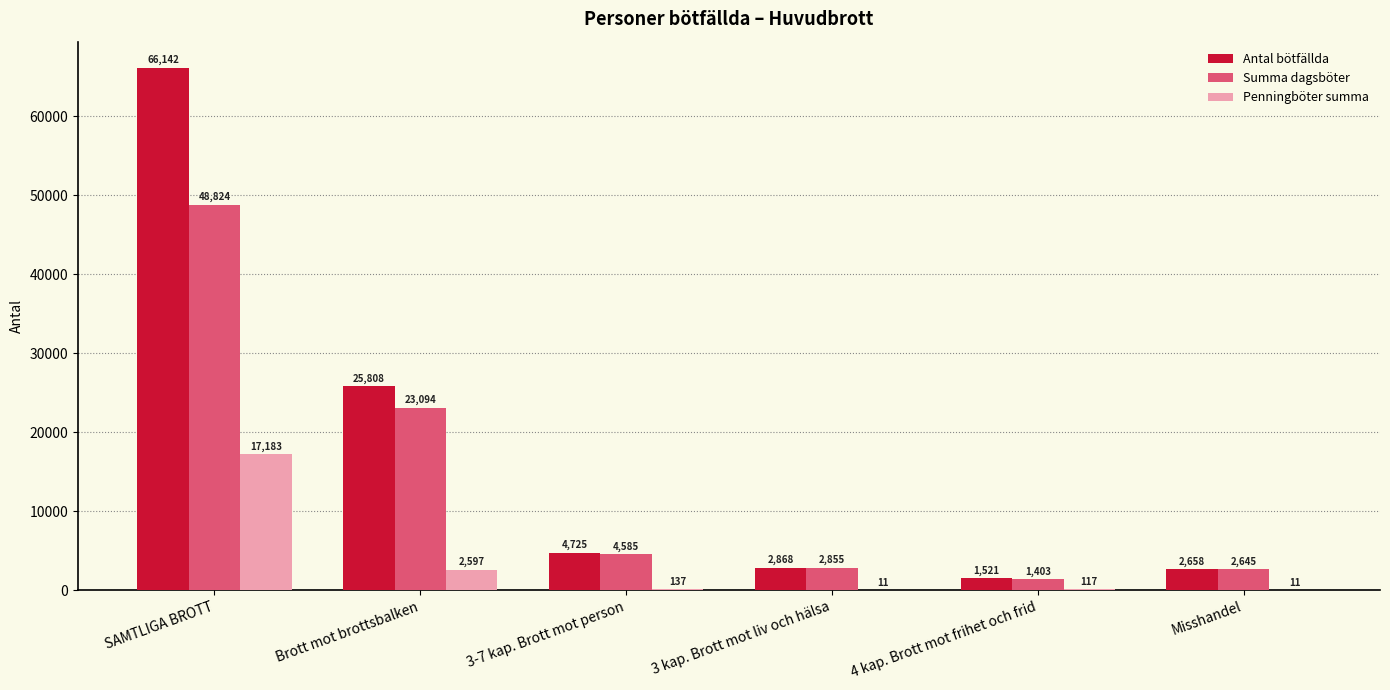

At which label is Summa dagsböter closest to 25113?

Brott mot brottsbalken